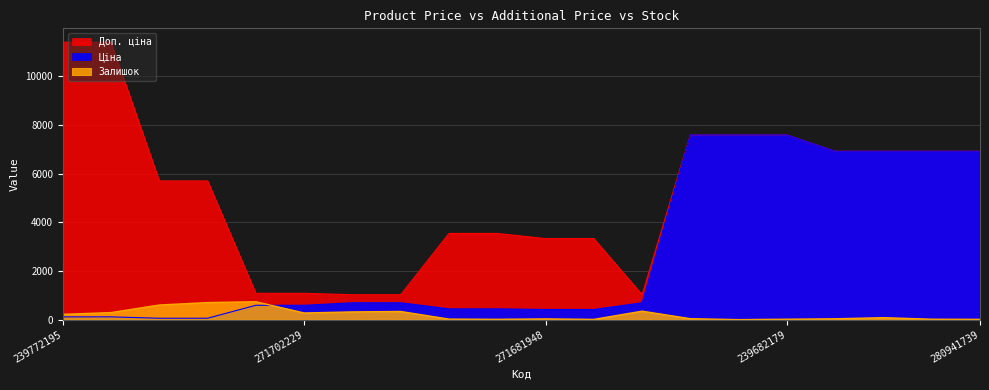

True or false: Доп. ціна and Ціна cross at least once.

False